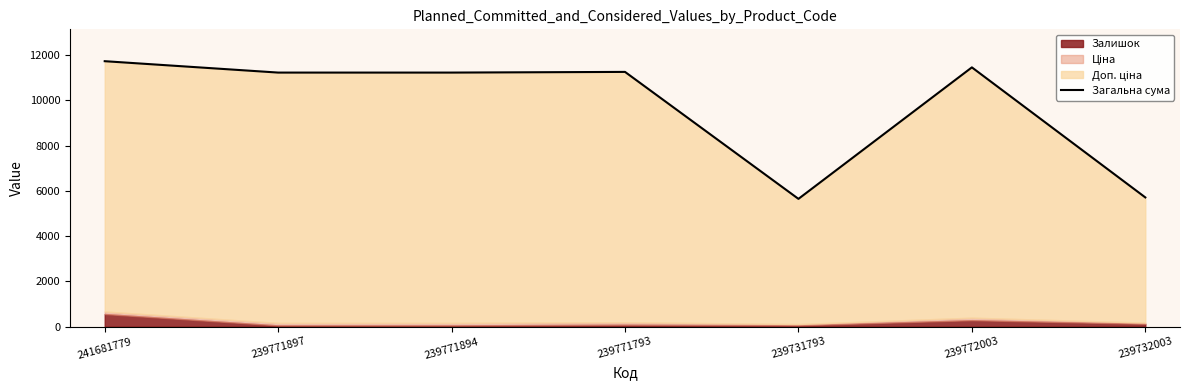

What is the value of the 5th point from the left?

5644.3